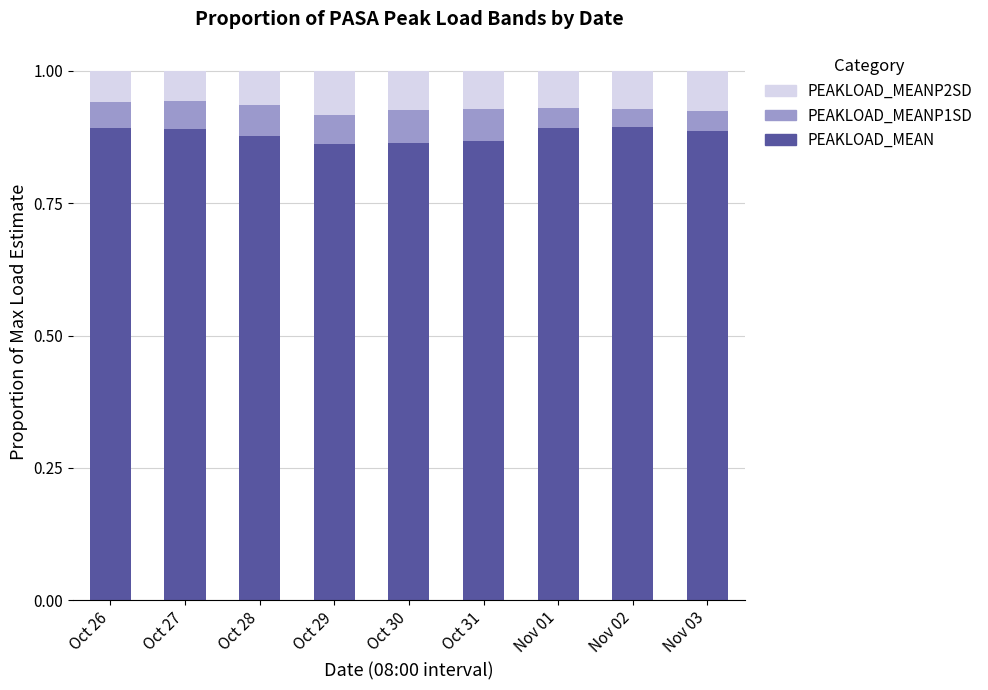

What is the sum of all PEAKLOAD_MEAN values?

7.9